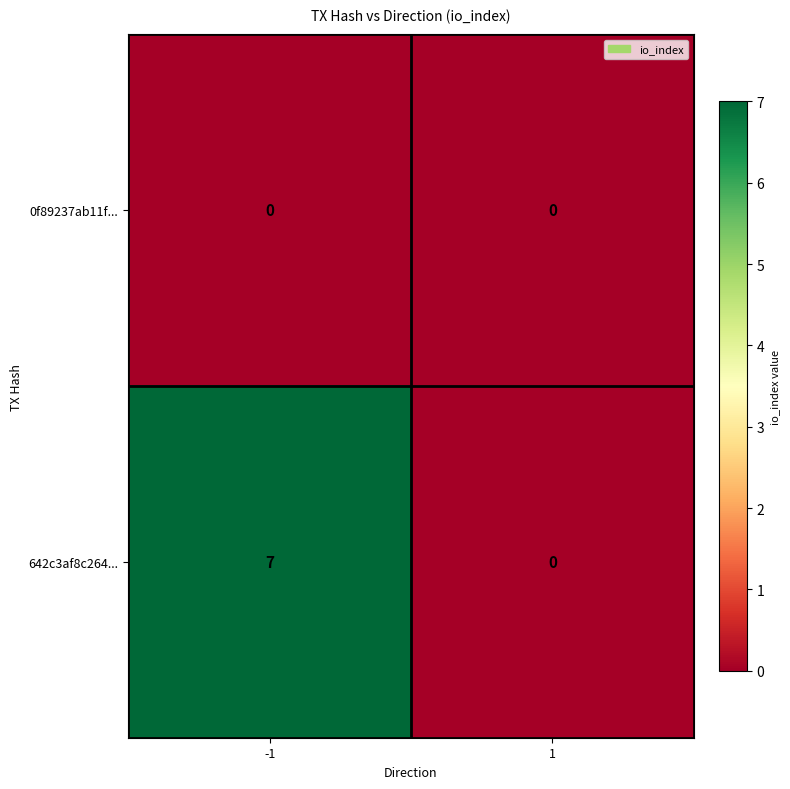

Which series has the largest total across all categories?

642c3af8c264...